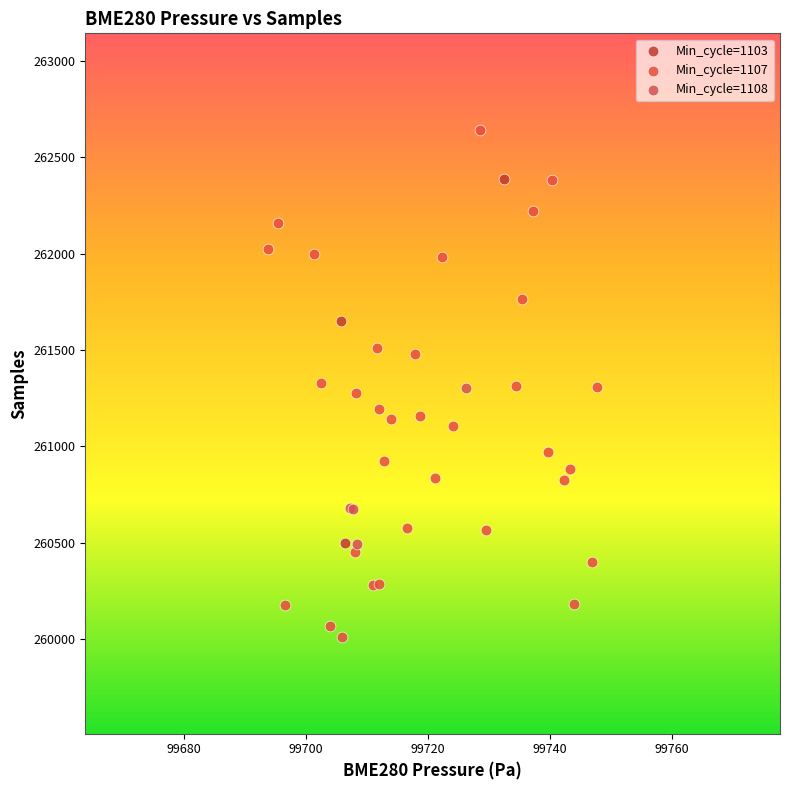

What are all the series names shown in the legend?

Min_cycle=1103, Min_cycle=1107, Min_cycle=1108